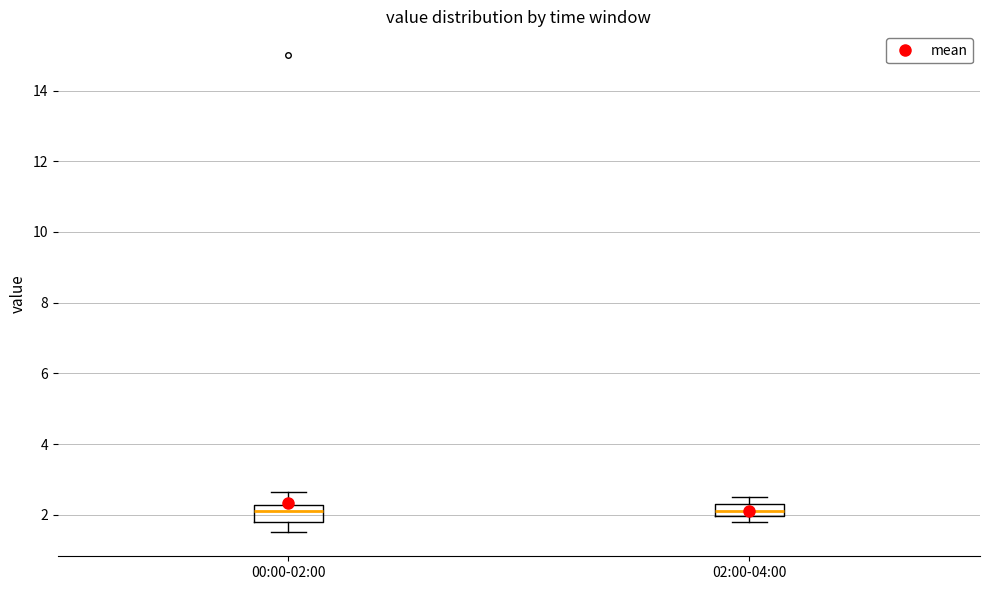

Where is the upper edge of the box for 02:00-04:00 on the y-axis? The values are not printed on the chart, so give them approximately, as read against the axis.

2.4